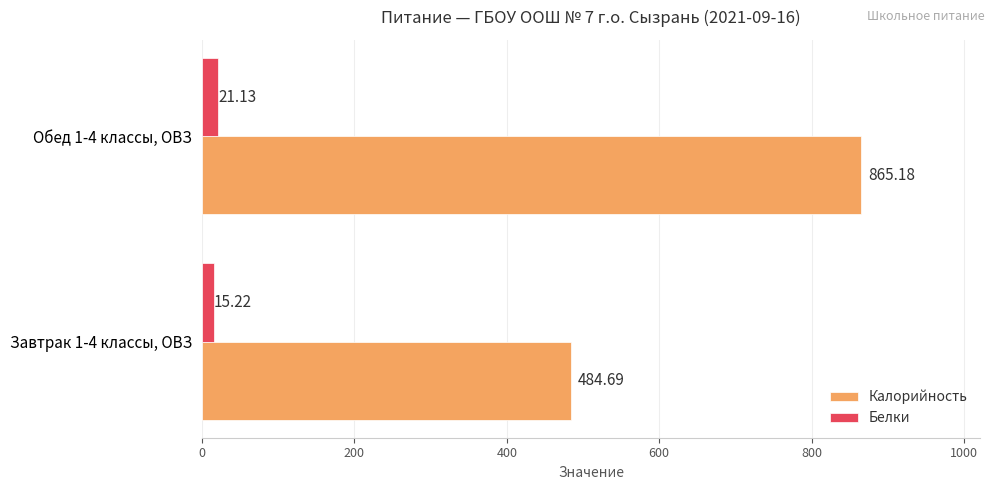

List the series in order of their overall mean, highest first.

Калорийность, Белки